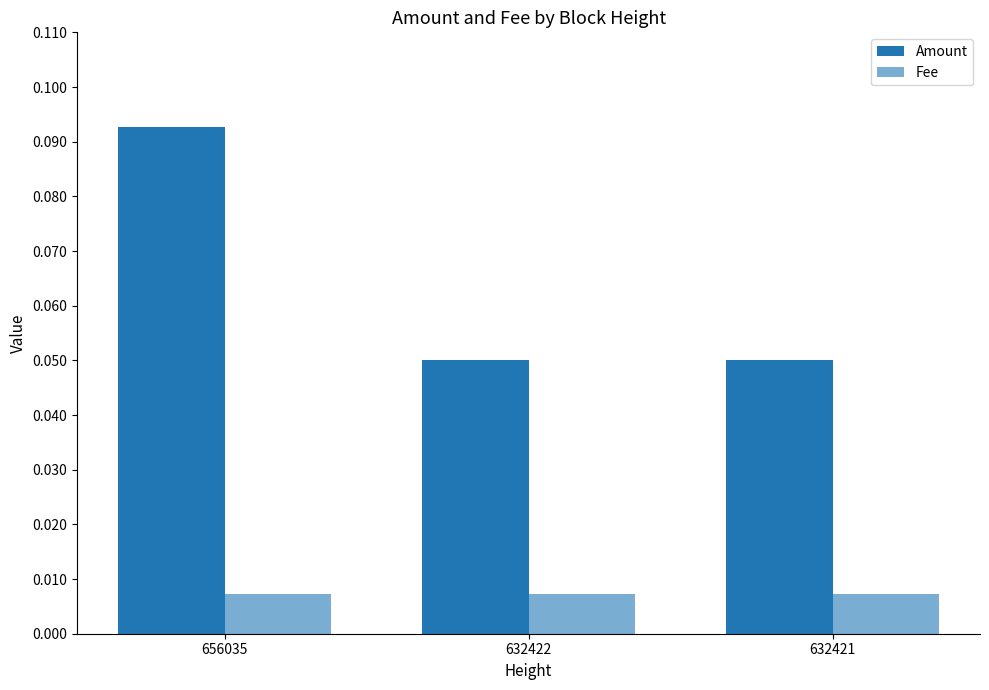

Reading left to right, what are all the values shown in this chart?

Amount: 0.1	0.1	0.1
Fee: 0.0	0.0	0.0